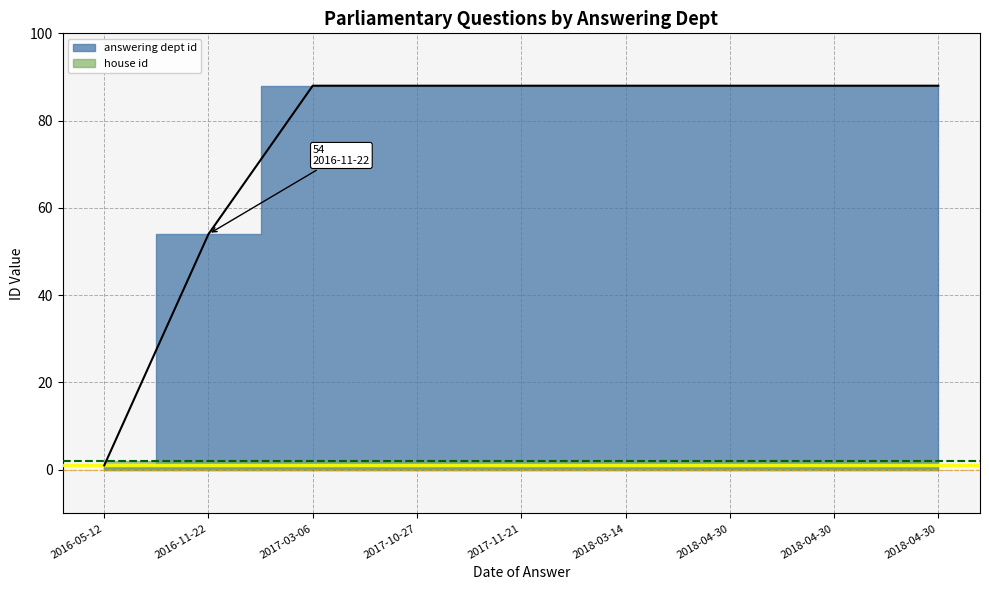

List the labels in order of value, largest first.

2017-03-06, 2017-10-27, 2017-11-21, 2018-03-14, 2018-04-30, 2018-04-30, 2018-04-30, 2016-11-22, 2016-05-12